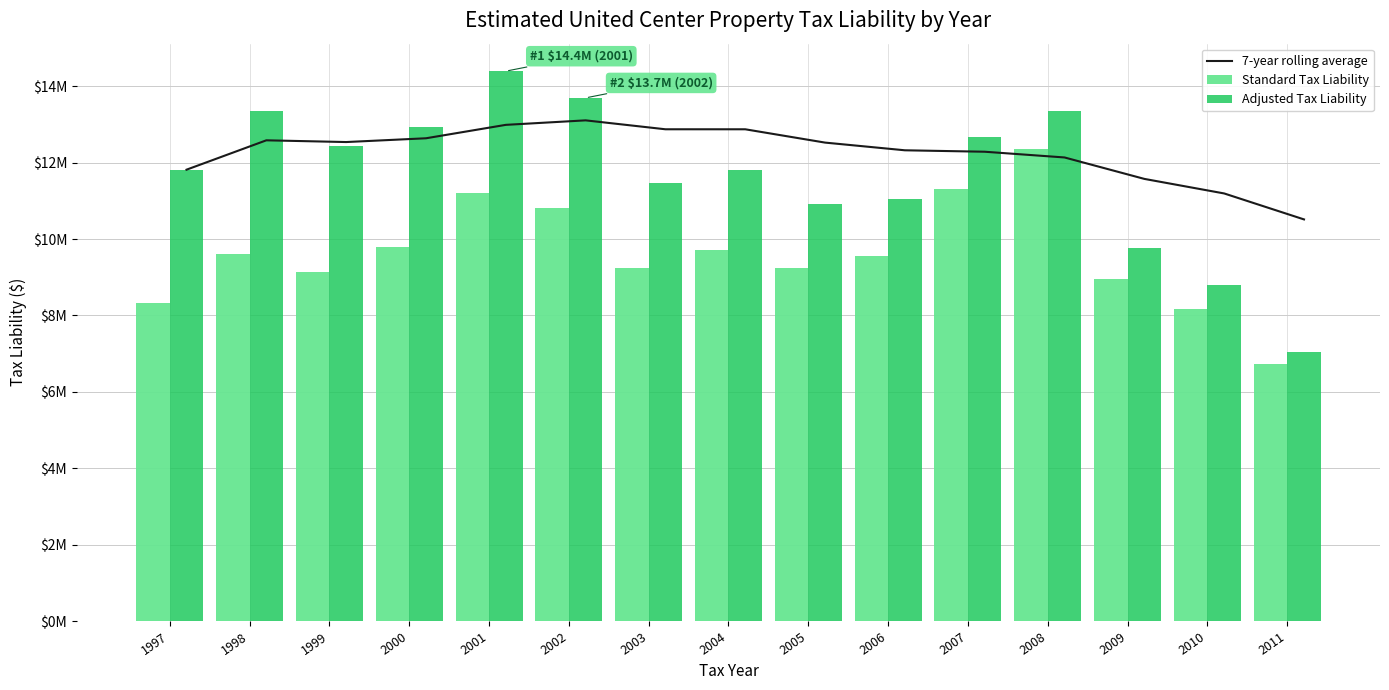

True or false: 7-year rolling average has a value of 21620801.6 at 2002.

False